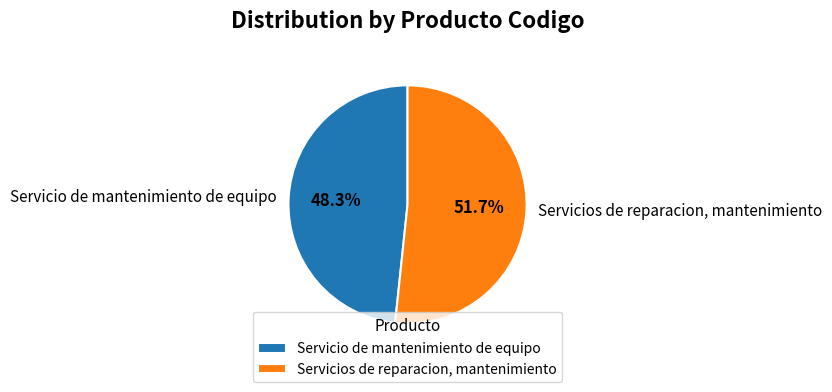

To the nearest percent, what is the combined percentage of Servicio de mantenimiento de equipo and Servicios de reparacion, mantenimiento?

100%